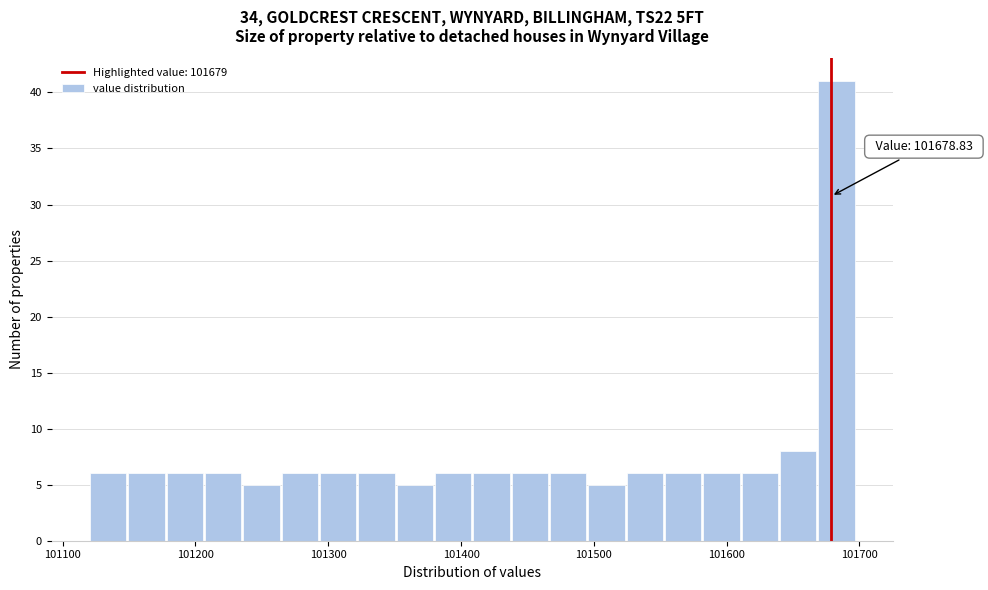

Read against the x-axis, roughly where is the centre of the tallest bar?

101680